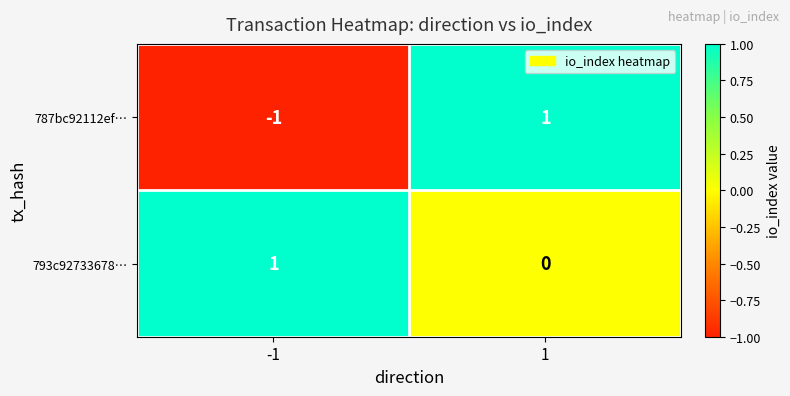

At how many categories does at least one series exceed 0?

2